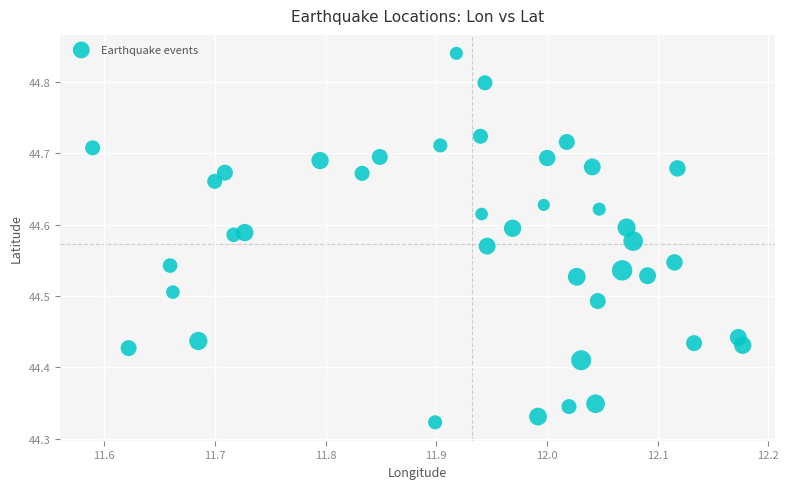

What is the range of Y values (max minus min)?

0.5